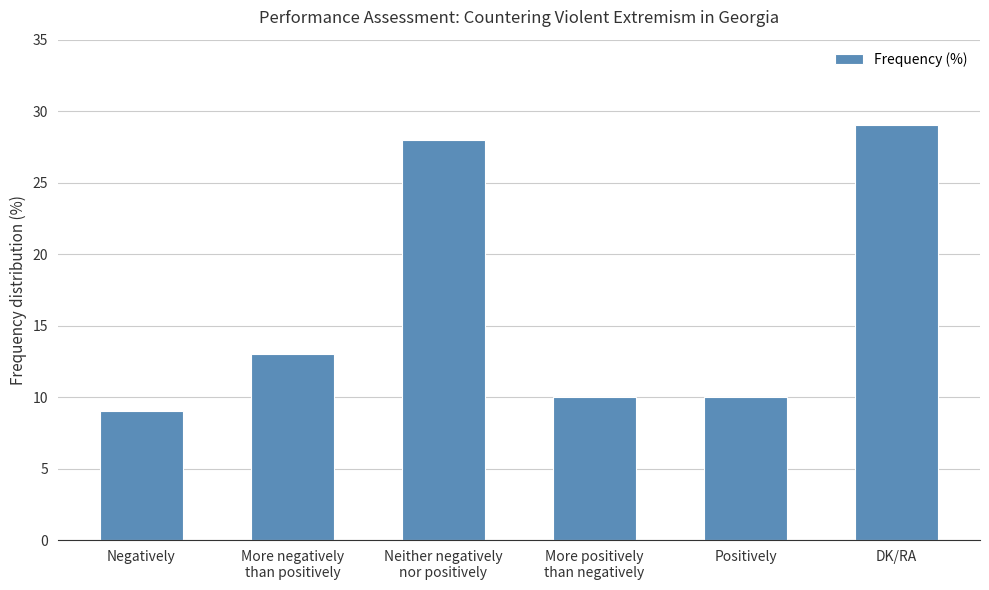

What is the difference between the values at Negatively and Positively?

1